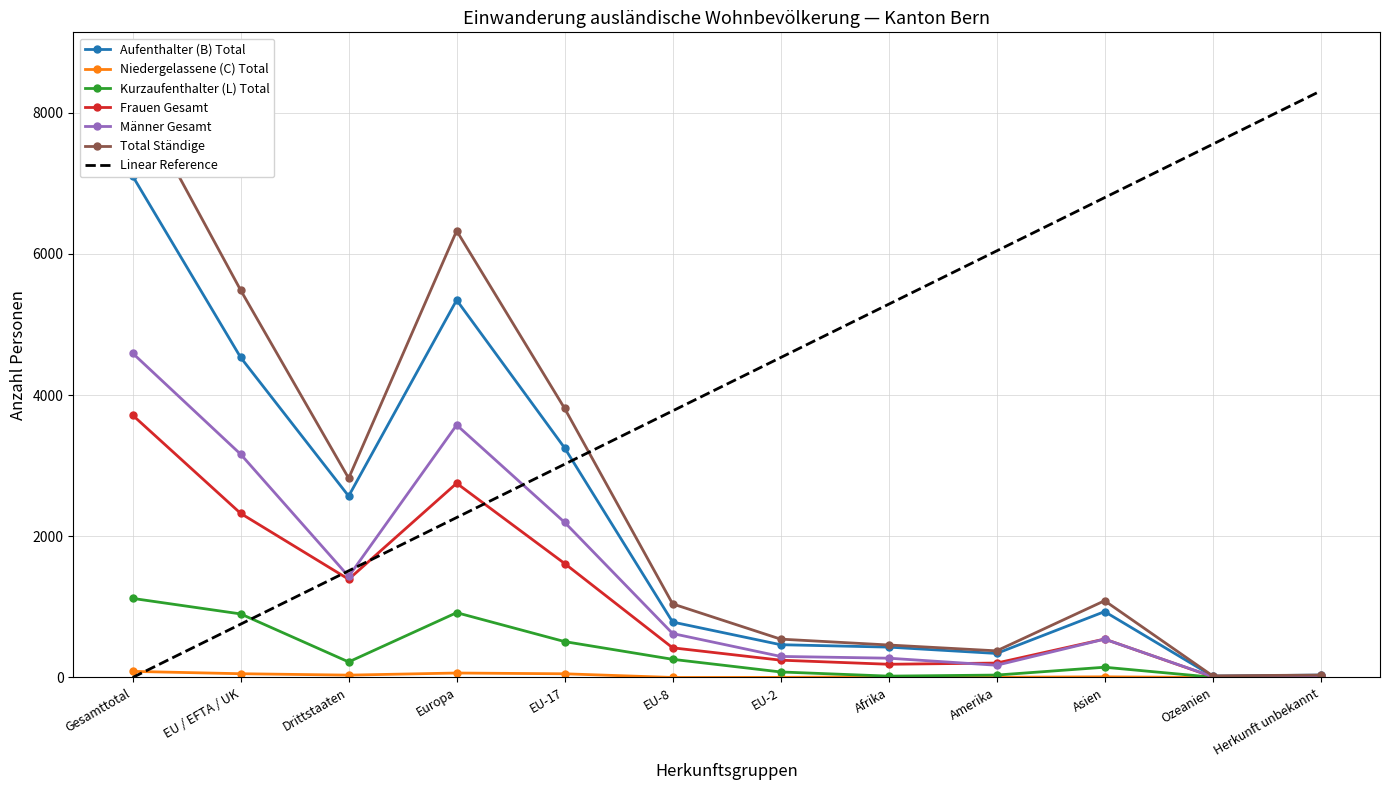

Rank the series at Drittstaaten from lowest to highest value.

Niedergelassene (C) Total, Kurzaufenthalter (L) Total, Frauen Gesamt, Männer Gesamt, Aufenthalter (B) Total, Total Ständige